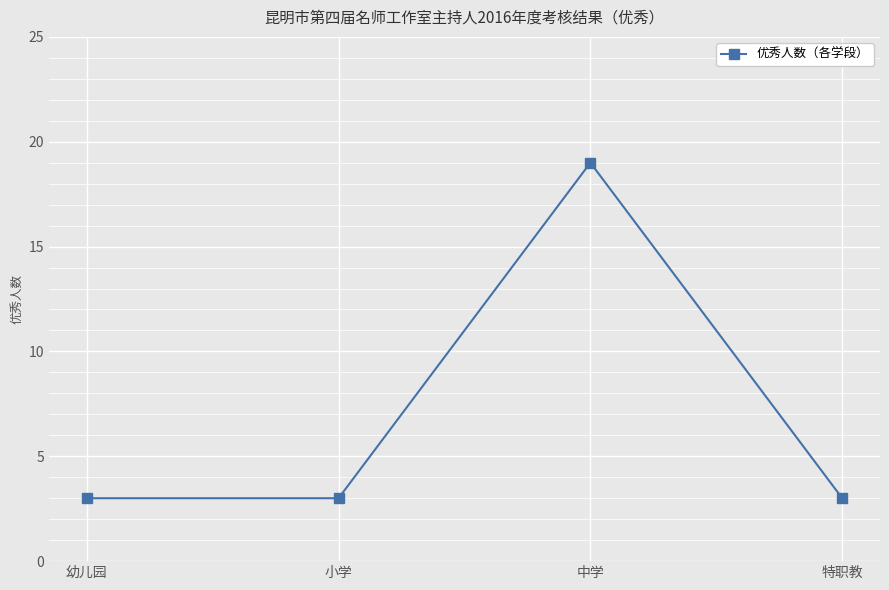

Approximately how many times larger is the value at 特职教 compared to 幼儿园?

1.0